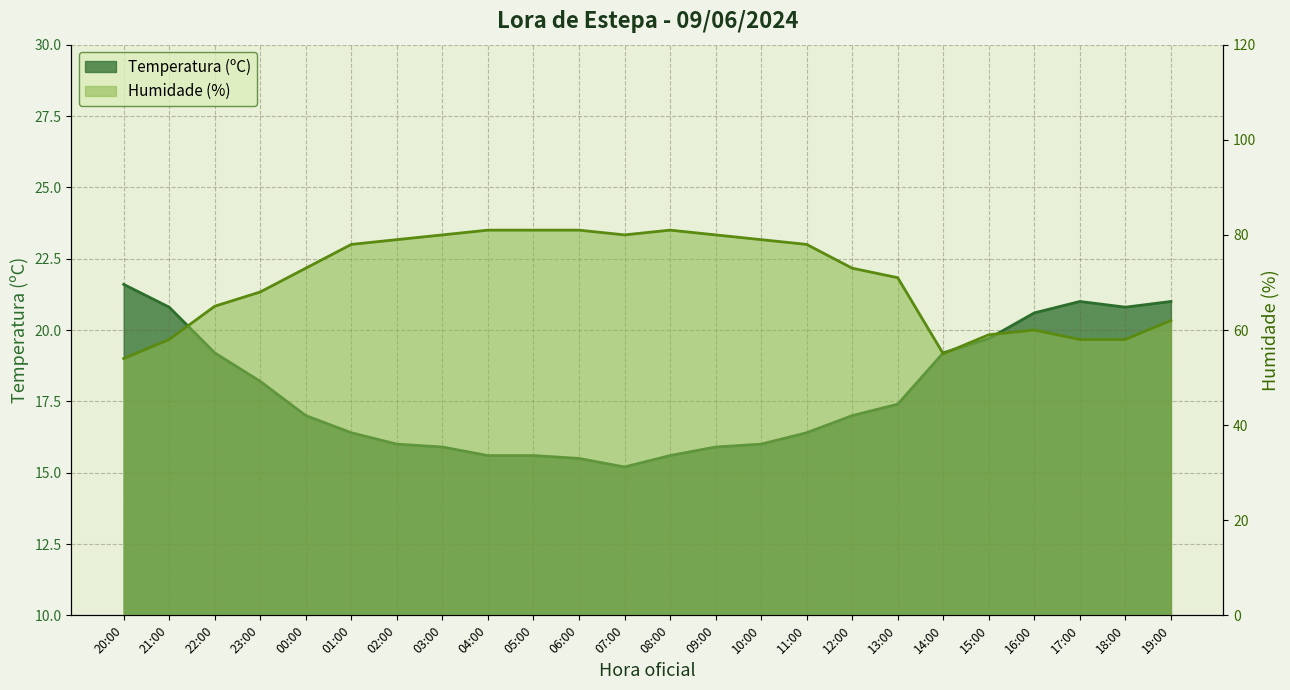

What is the label of the 21st point from the right?

23:00